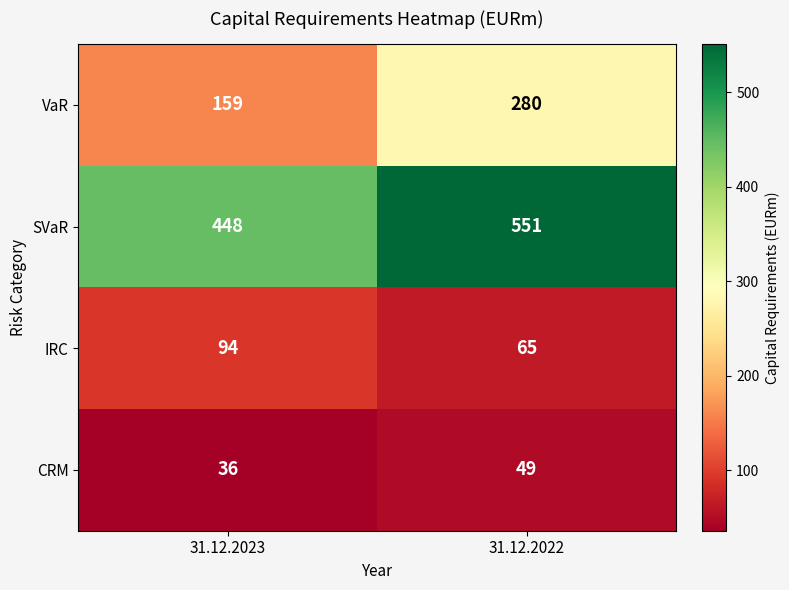

At how many categories does at least one series exceed 377?

2